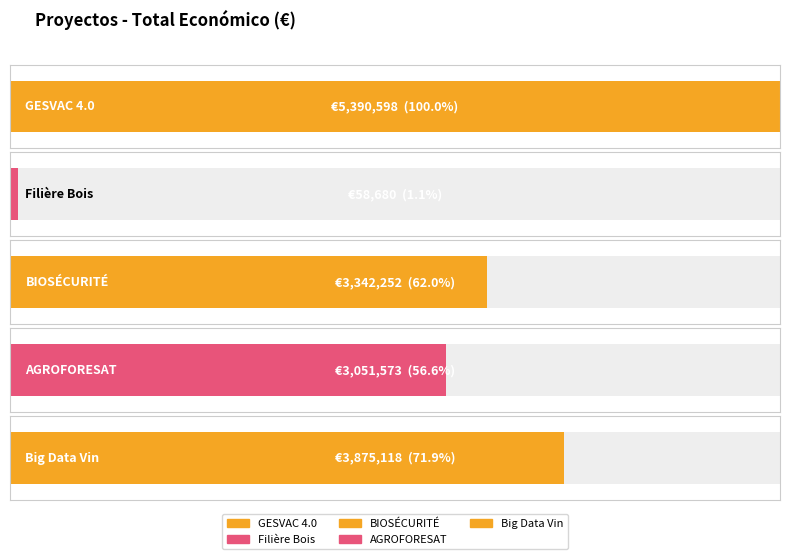

What is the label of the 2nd bar from the left?

Filière Bois